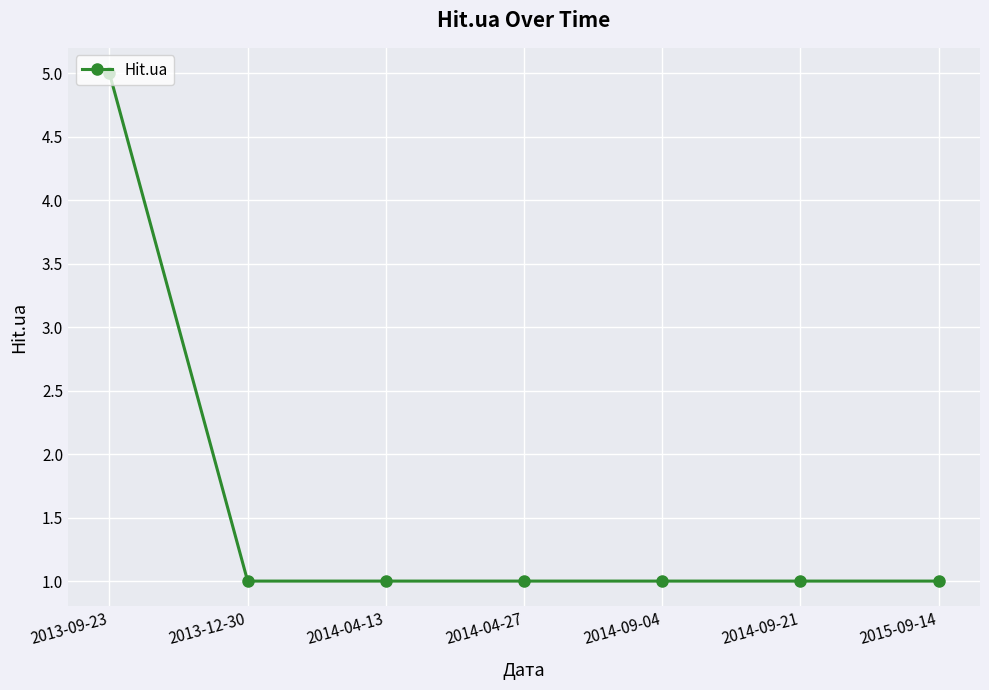

Reading left to right, what are all the values shown in this chart?

5	1	1	1	1	1	1